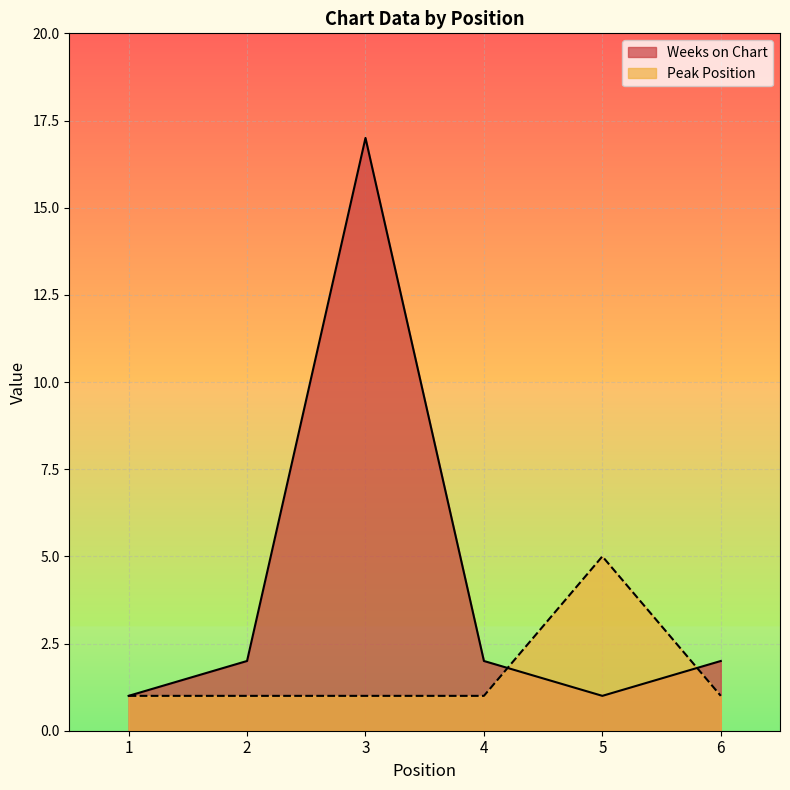

How many lines are shown in the chart?

2